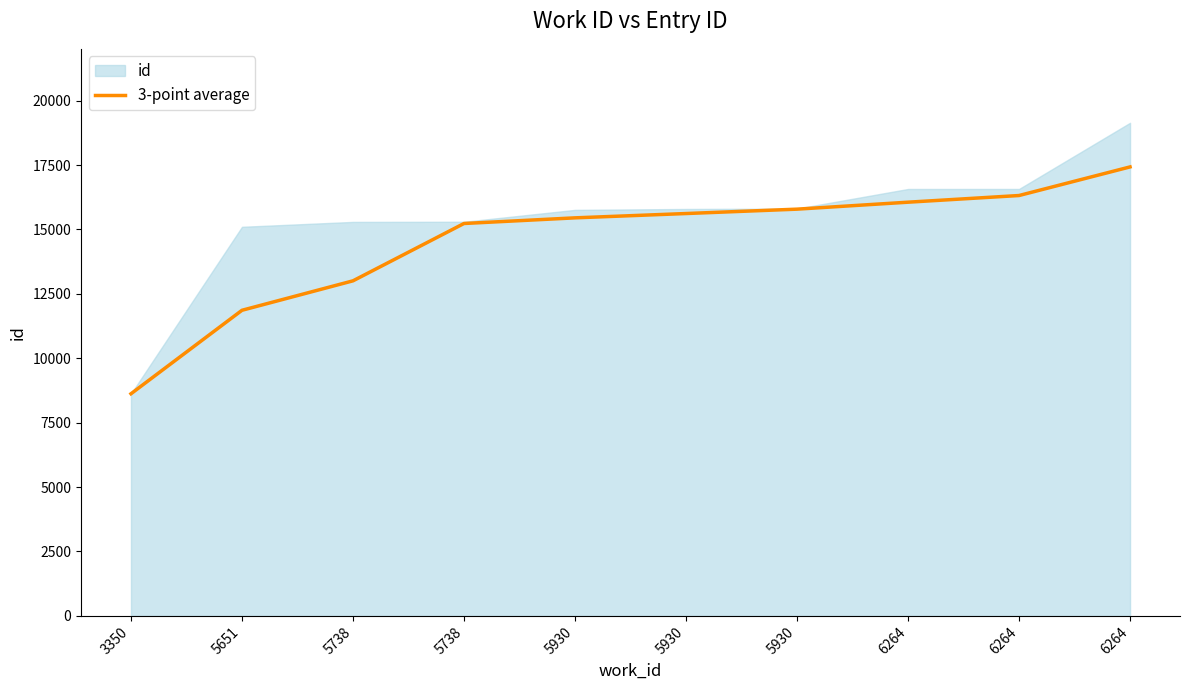

List the labels in order of value, smallest first.

3350, 5651, 5738, 5738, 5930, 5930, 5930, 6264, 6264, 6264